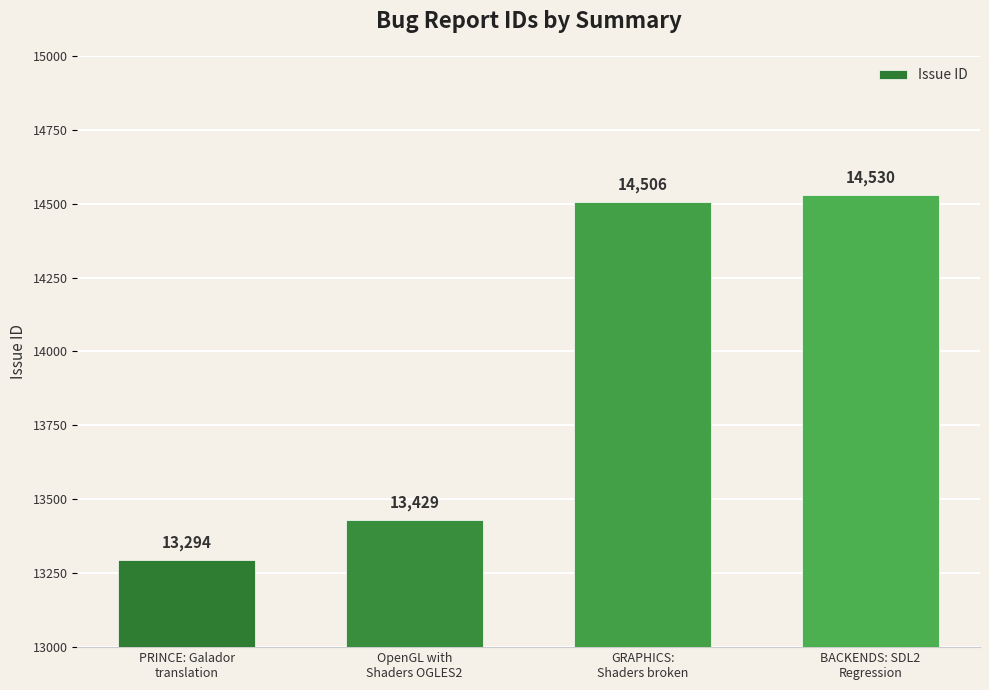

Does the chart contain any negative values?

No